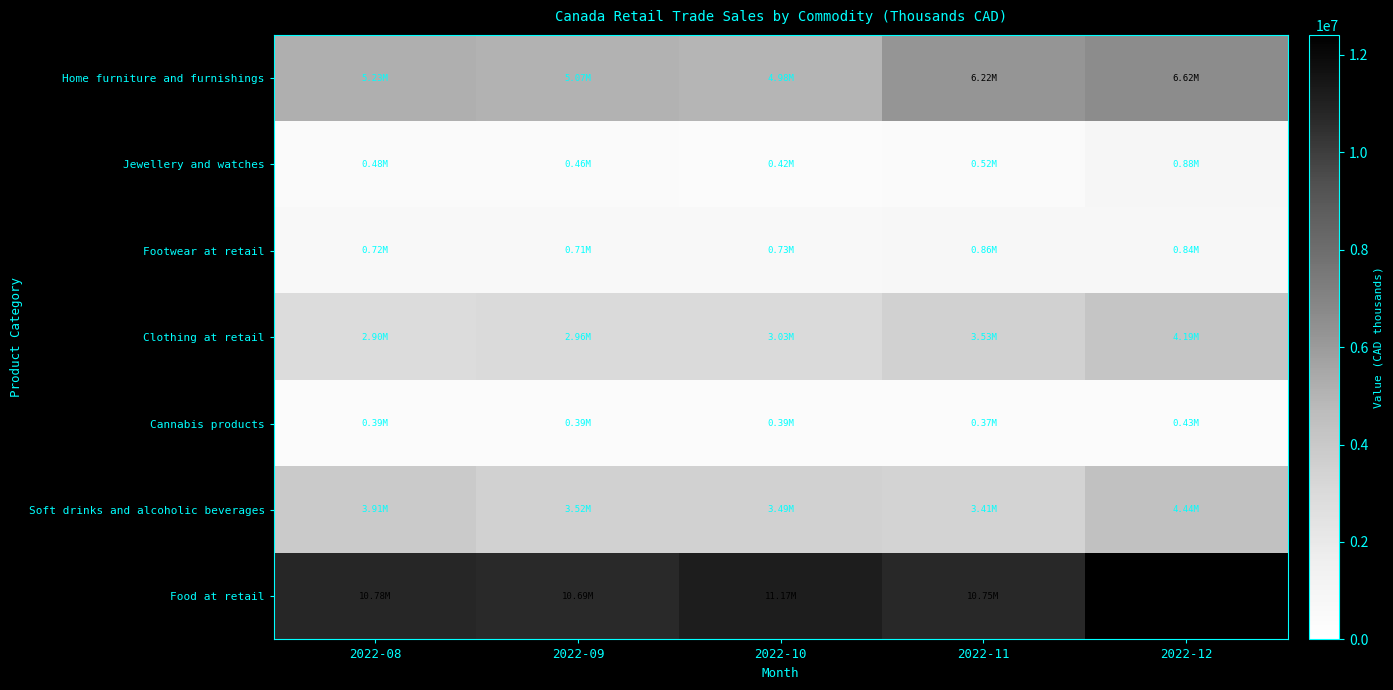

Which label corresponds to the smallest value in the chart?

2022-11